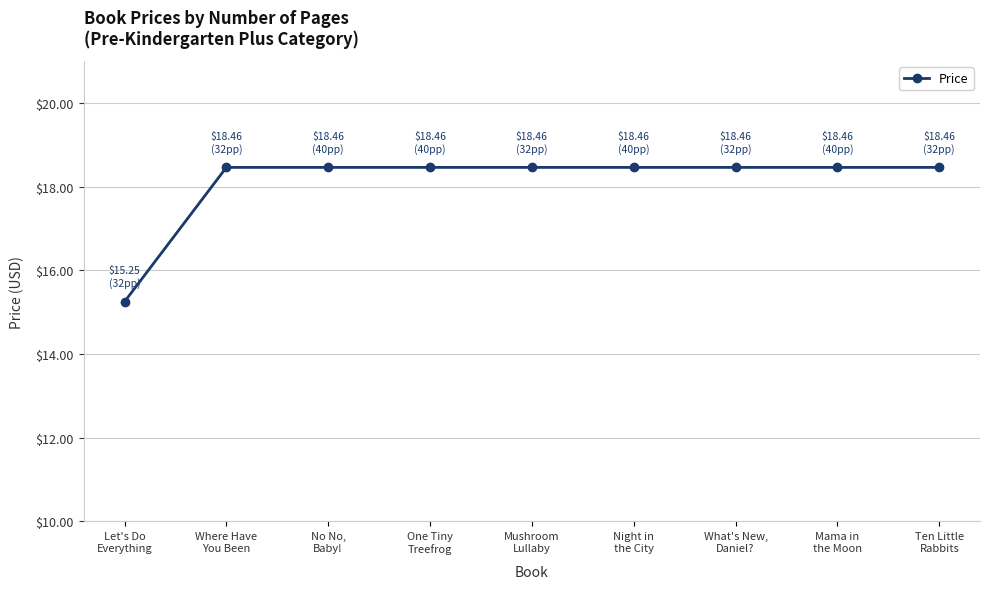

What is the value of the 8th point from the left?

18.5